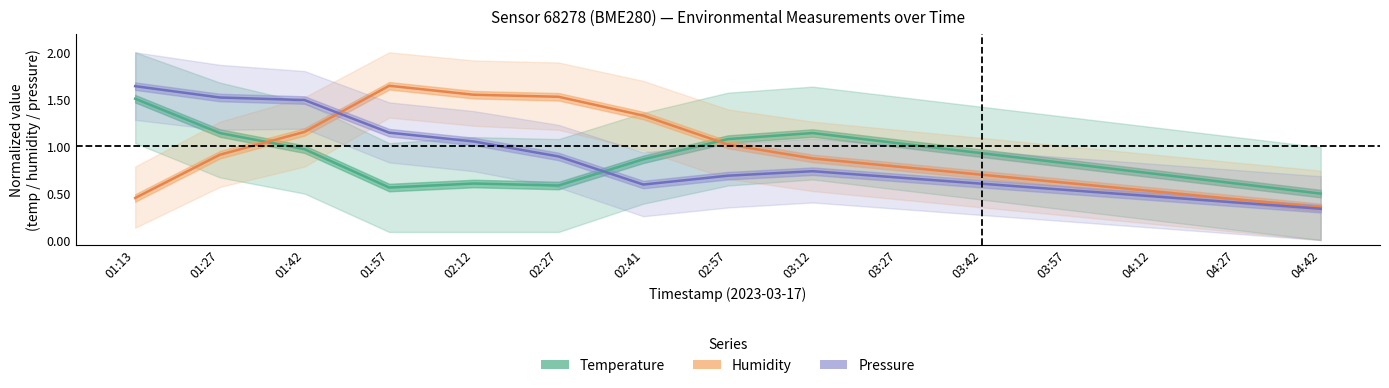

Is the value of Pressure at 01:42 greater than the value of Humidity at 03:42?

Yes